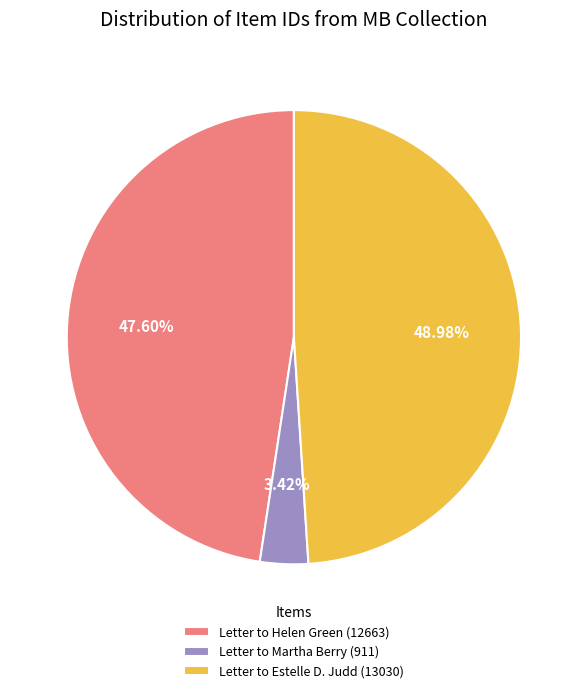

To the nearest percent, what is the combined percentage of Letter to Estelle D. Judd (13030) and Letter to Martha Berry (911)?

52%